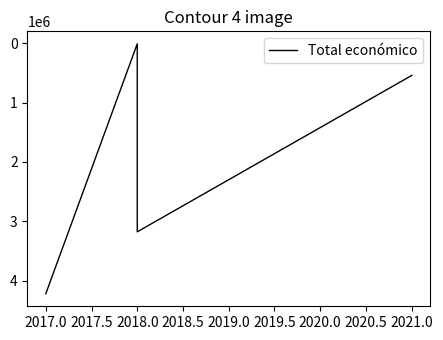

How many interior local valleys (lower than both neighbors) does the data have?

1